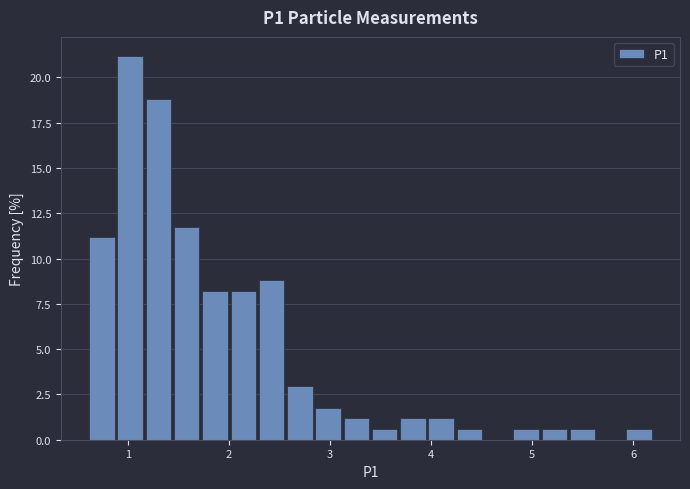

Around what value on the x-axis is the tallest bar? Give the approximate position of its centre, as read against the axis.

1.0